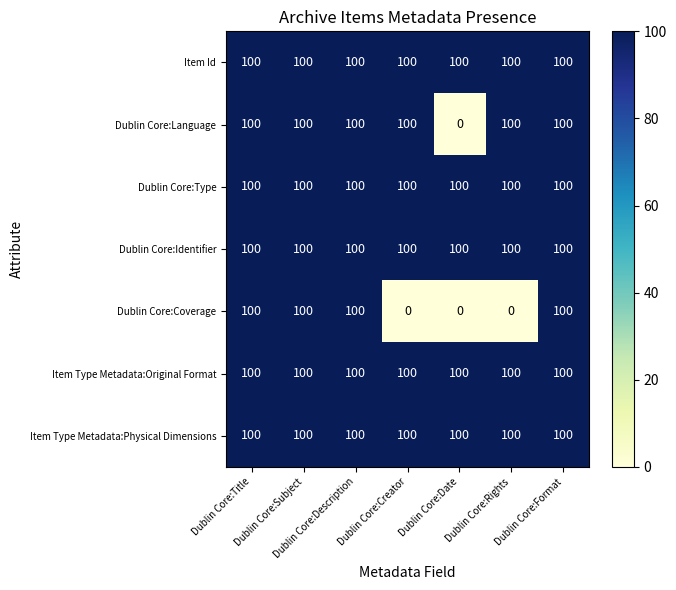

What is the total value across all series at Dublin Core:Subject?

700